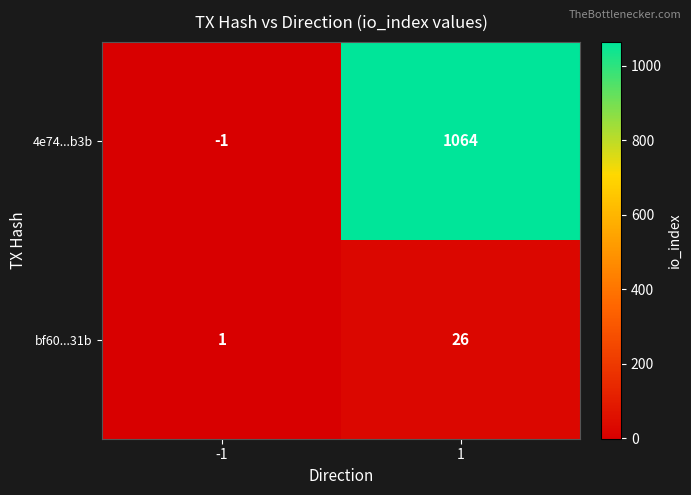

At how many categories does at least one series exceed 813?

1